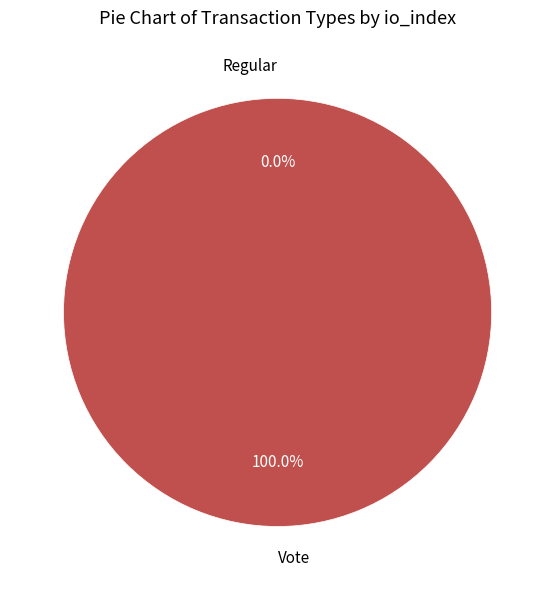

Does Regular account for over 50% of the chart?

No